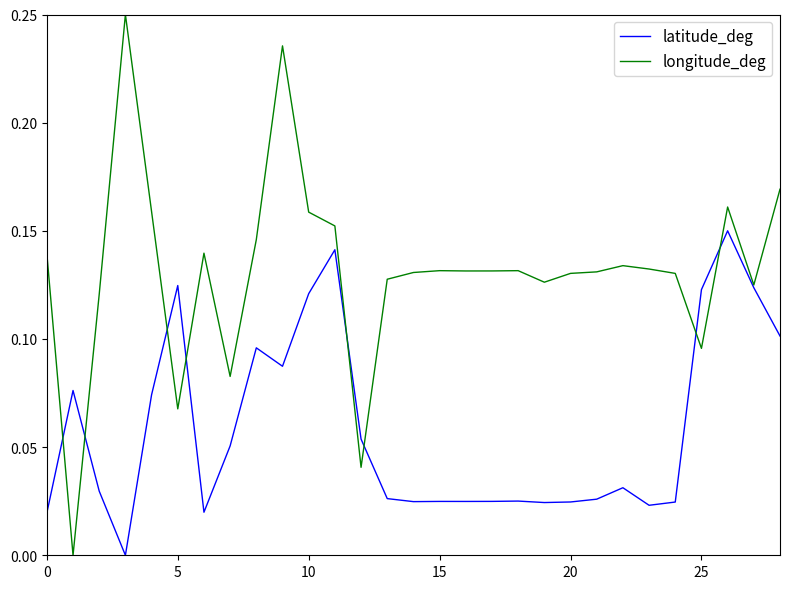

Rank the series by their maximum value, from lowest to highest.

latitude_deg, longitude_deg